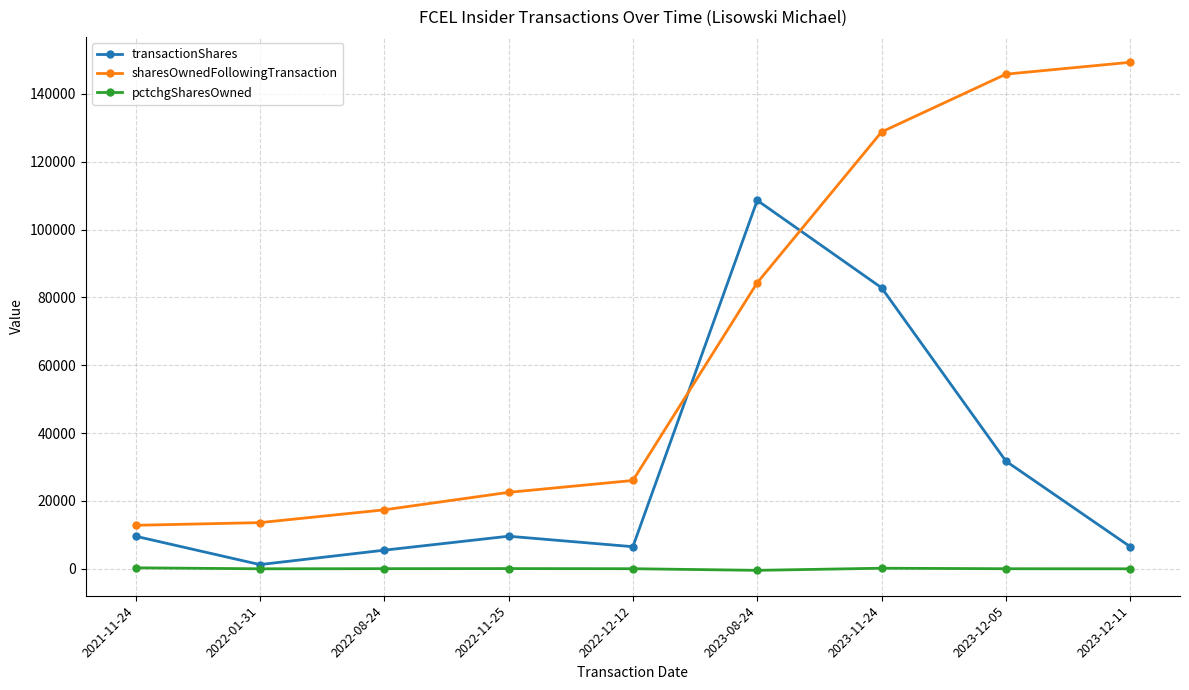

What is the total value across all series at 2023-08-24?

192466